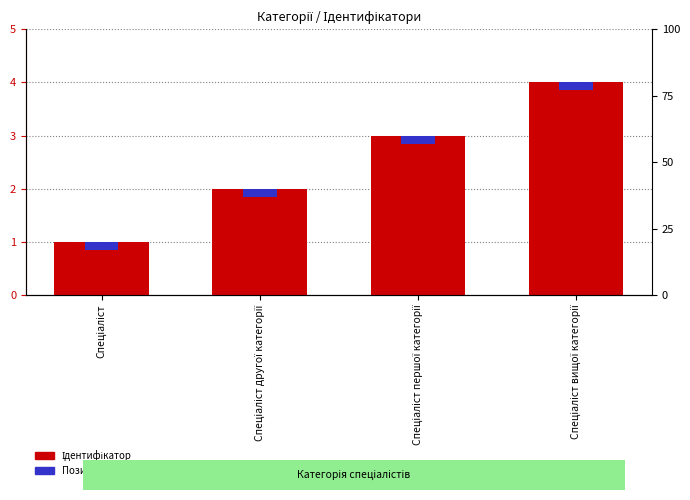

List the labels in order of Позиція в категорії value, largest first.

Спеціаліст, Спеціаліст другої категорії, Спеціаліст першої категорії, Спеціаліст вищої категорії